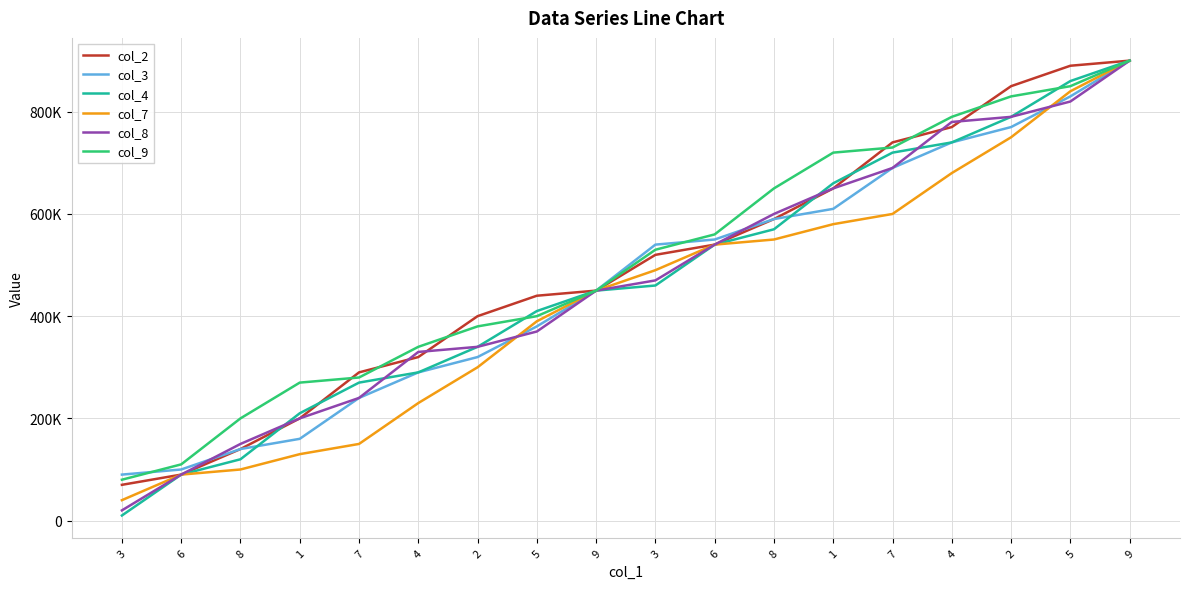

Which series has the largest range (max minus min)?

col_4